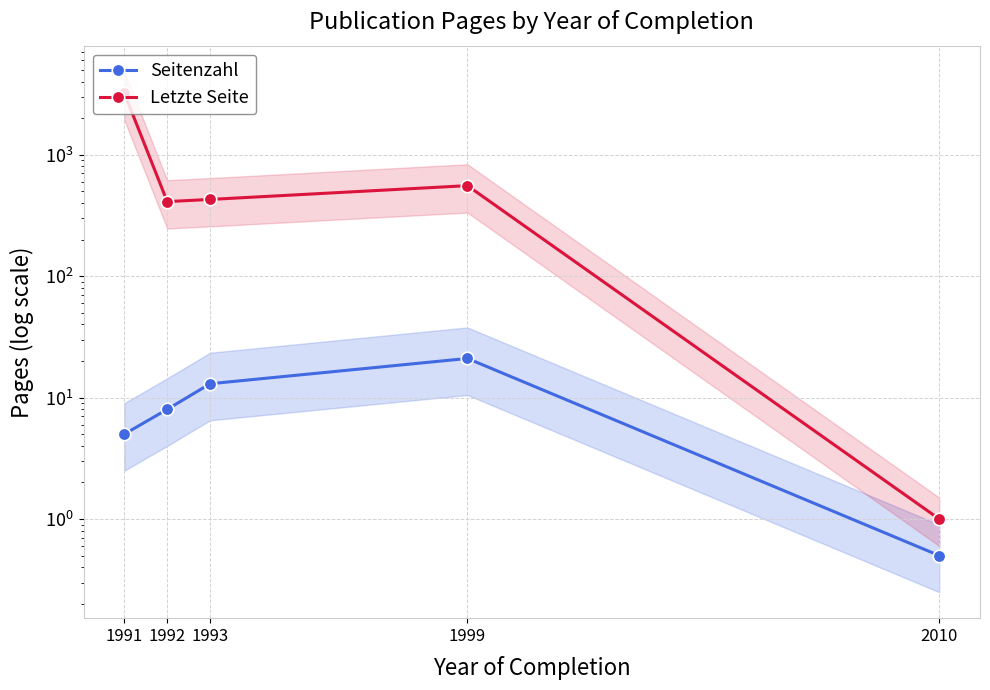

How many data points in Letzte Seite are above 428?

2